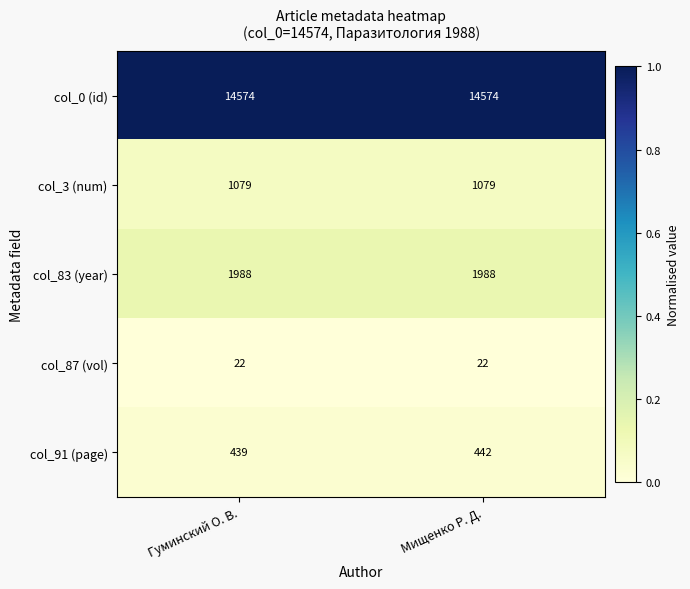

Which series has the largest range (max minus min)?

col_91 (page)